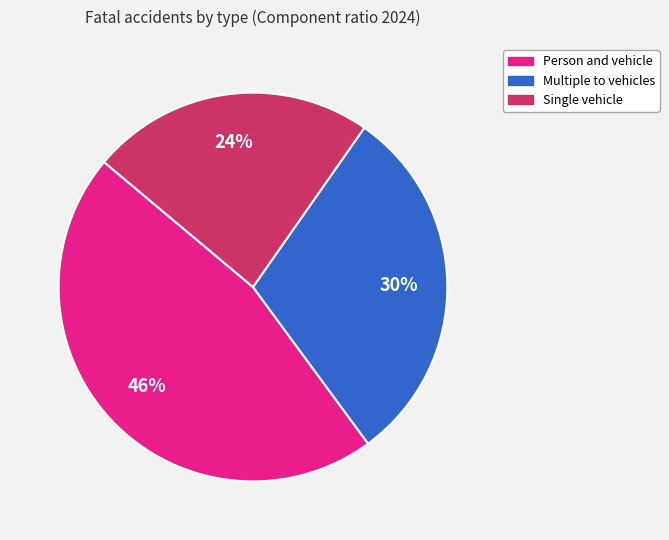

To the nearest percent, what is the average slice percentage?

33%